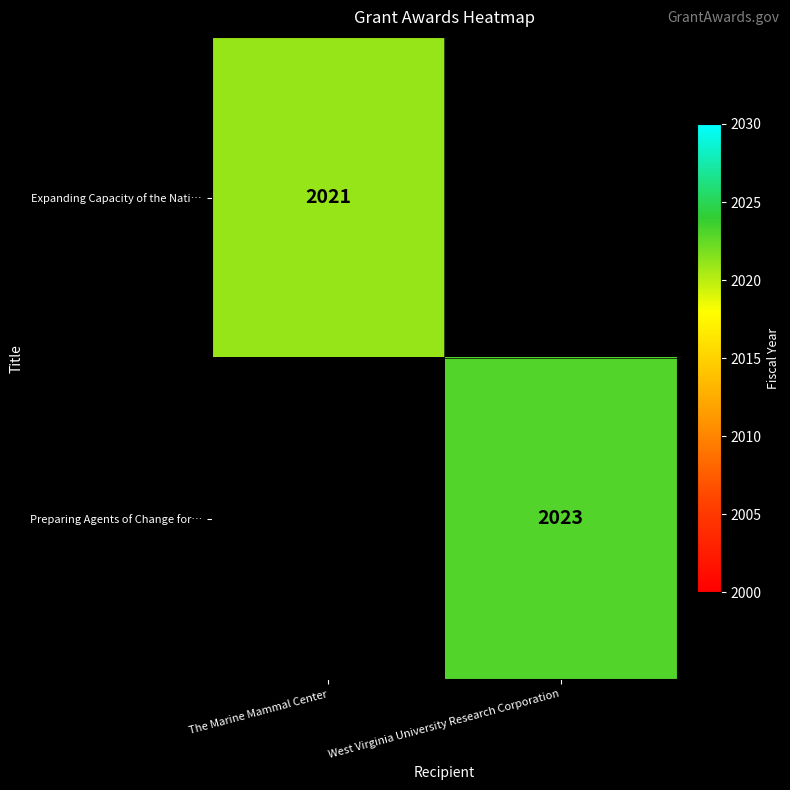

True or false: Expanding Capacity of the Nati… has a value of 3516 at The Marine Mammal Center.

False